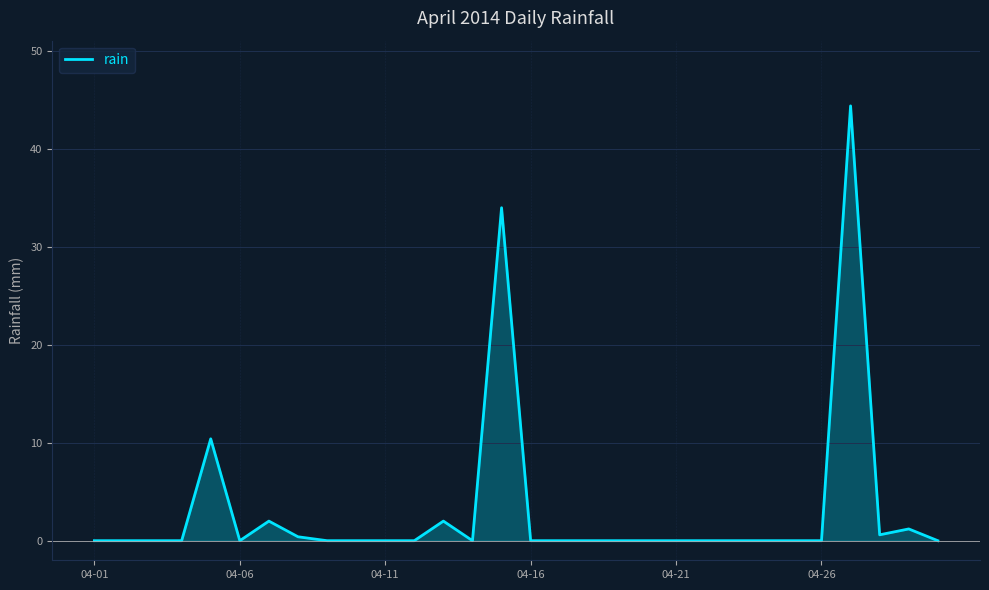

What is the maximum value shown in the chart?

44.4